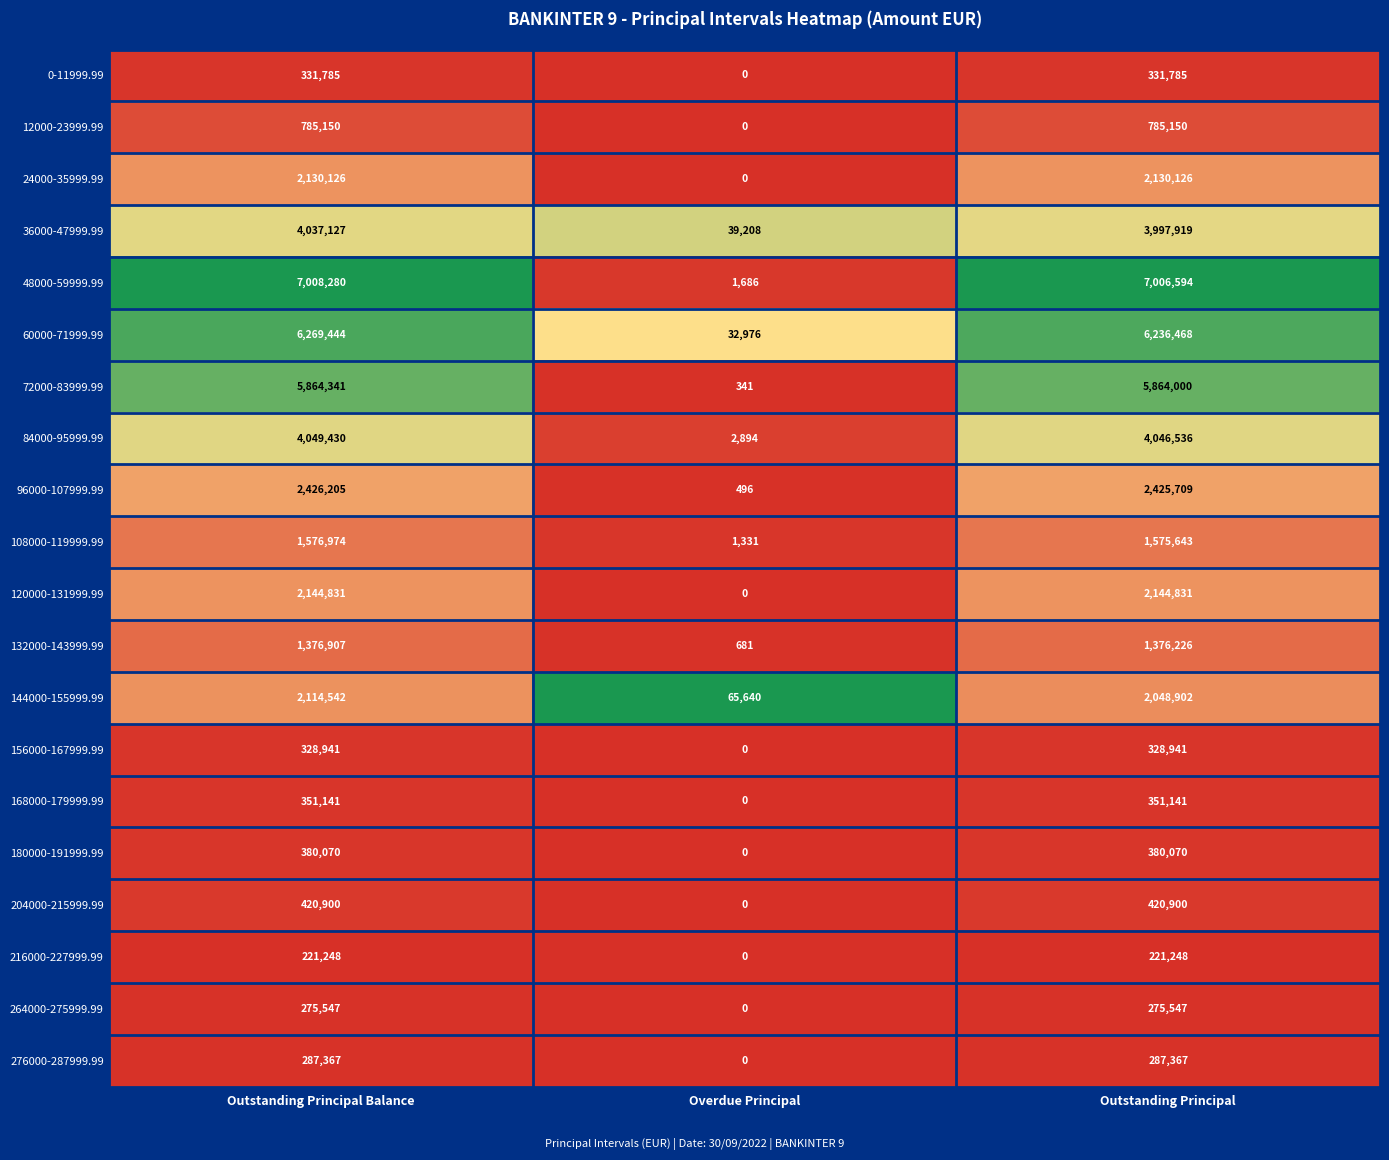

Which series changed the most between Outstanding Principal Balance and Overdue Principal?

48000-59999.99